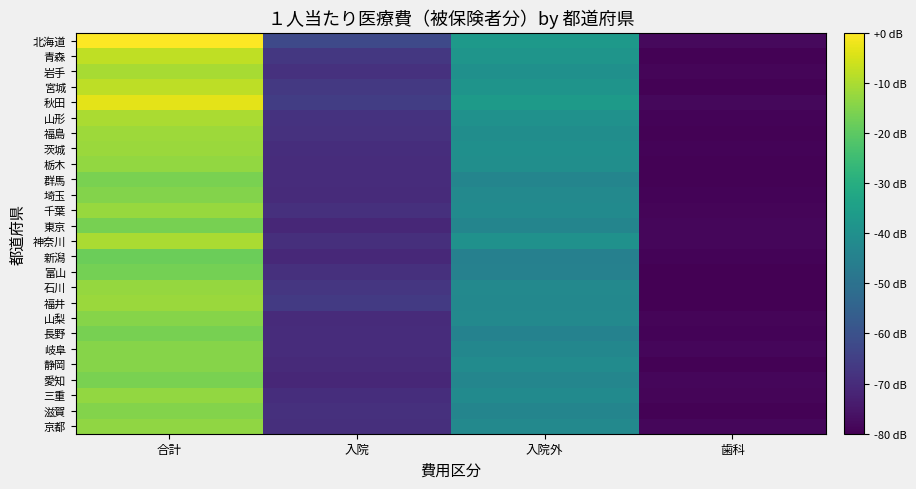

Which label corresponds to the smallest value in the chart?

歯科